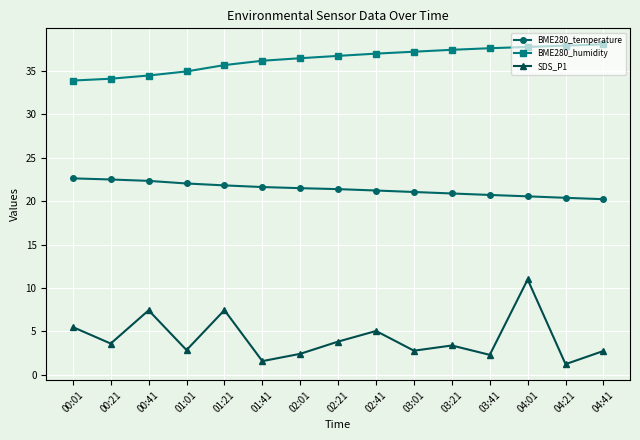

Is it true that SDS_P1 equals 1.6 at 01:41?

True